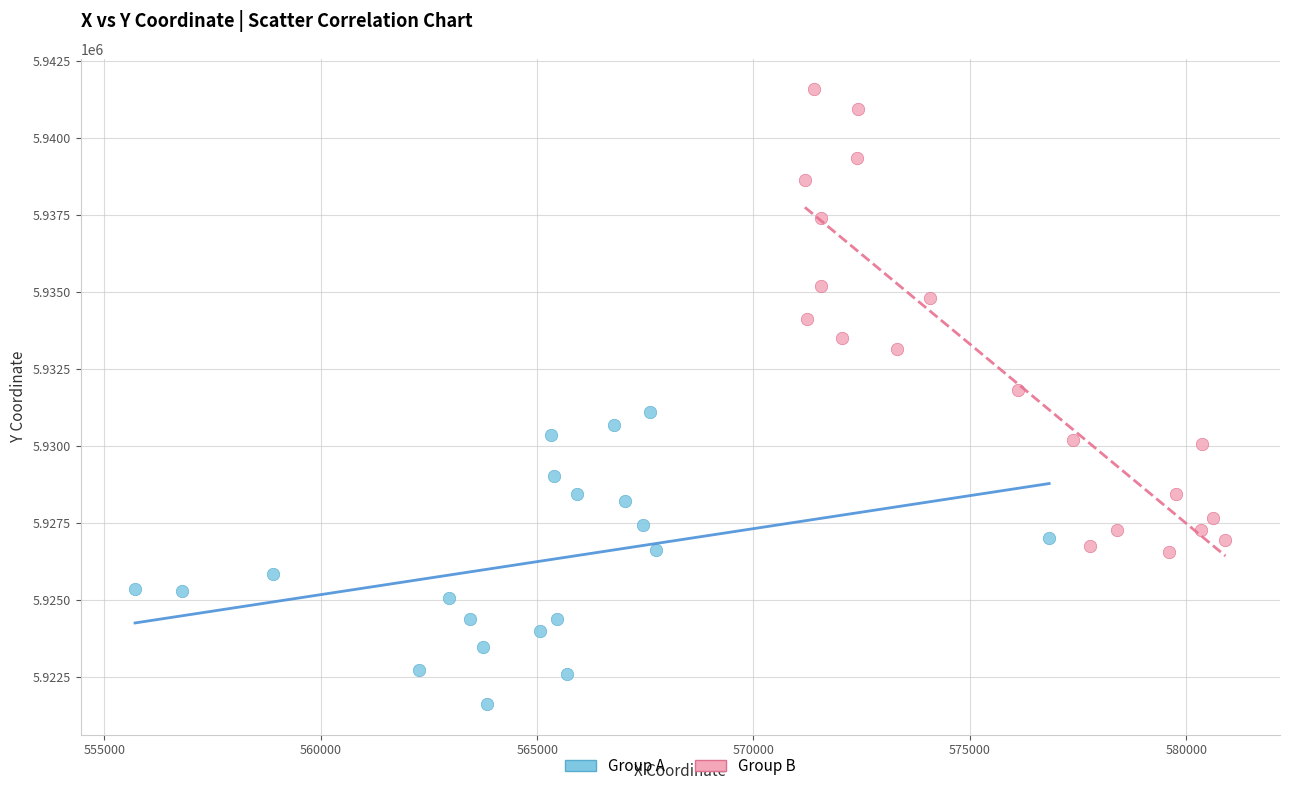

Which series reaches the minimum Y coordinate?

Group A